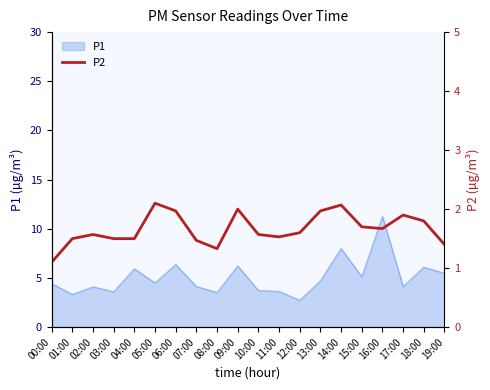

At which label does P1 reach its minimum?

12:00